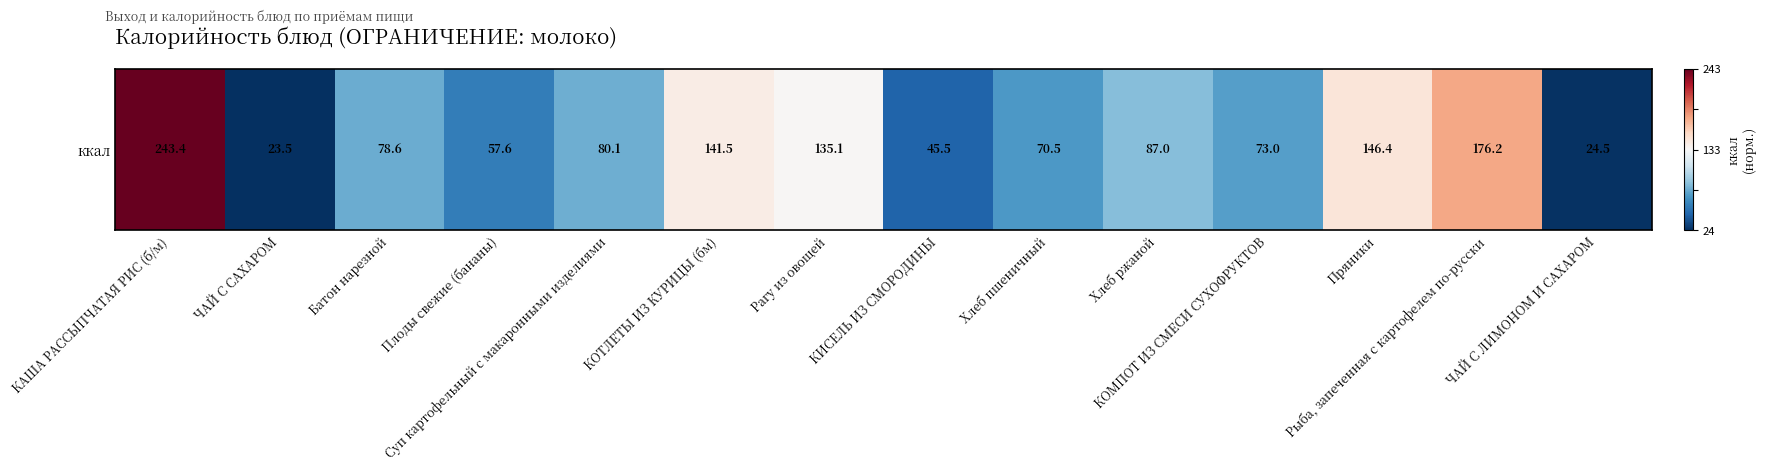

True or false: the data shows -0.9 at КОМПОТ ИЗ СМЕСИ СУХОФРУКТОВ.

False